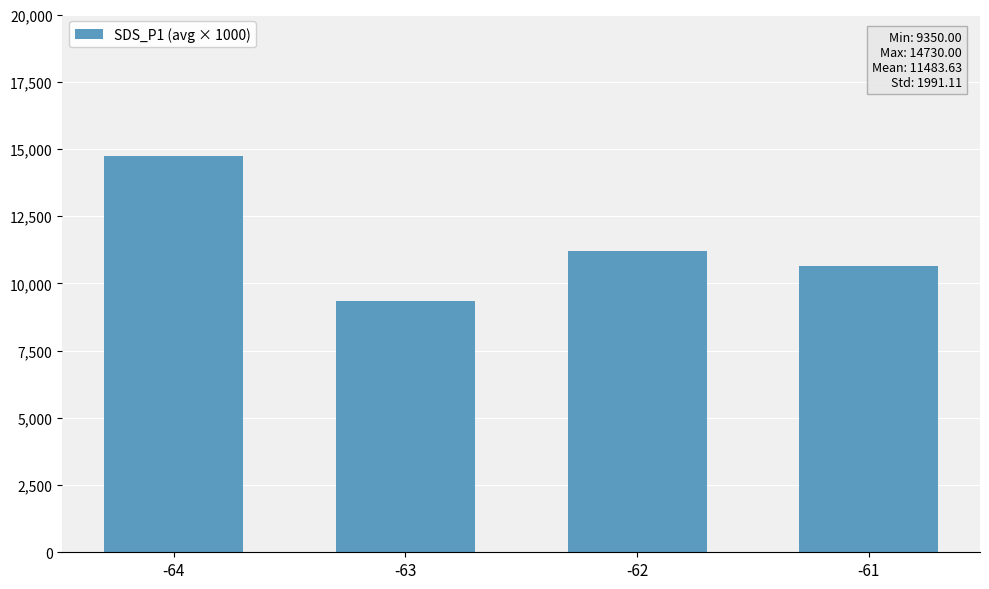

What is the change in value from -64 to -63?

-5380.0